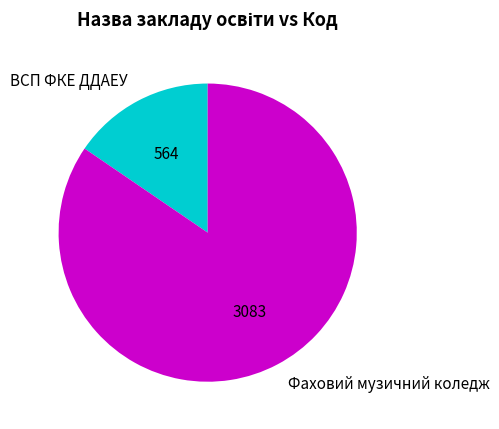

What is the largest slice in the pie chart?

Фаховий музичний коледж